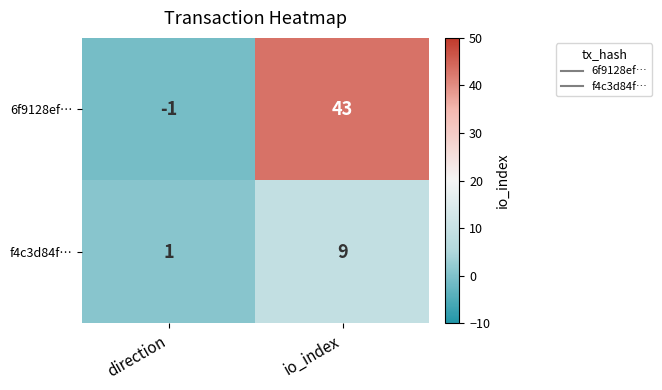

What is the difference between the maximum and minimum values in the f4c3d84f… series?

8